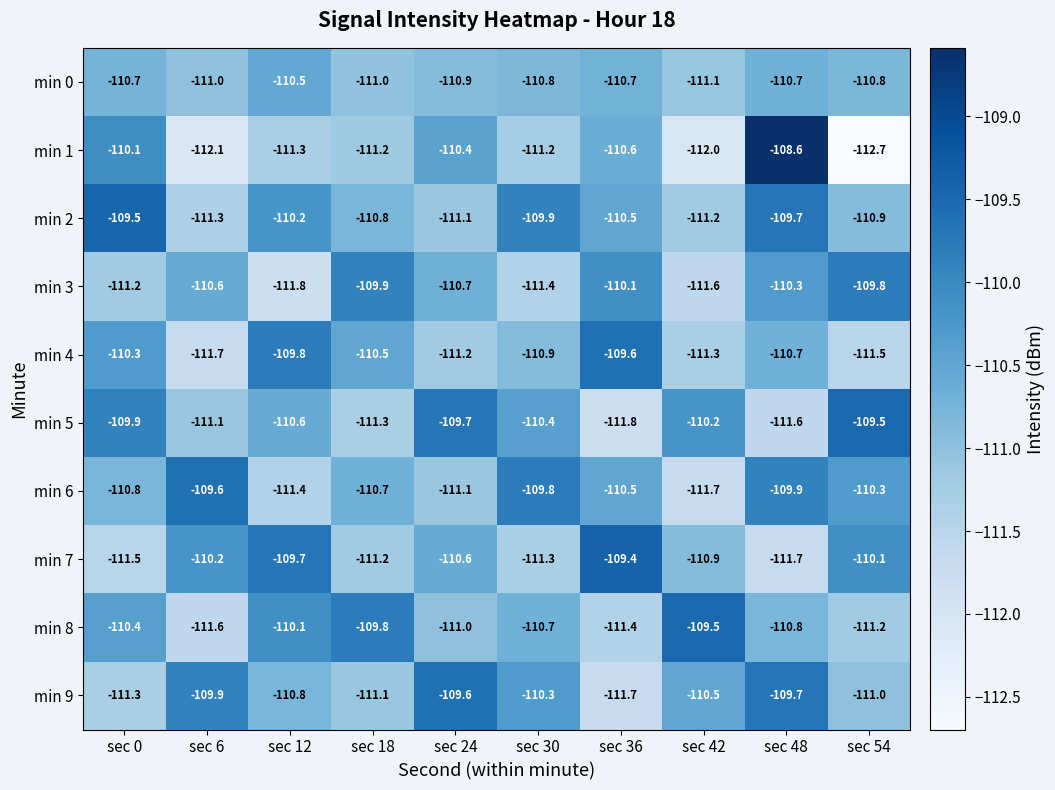

How many categories are shown in the chart?

10